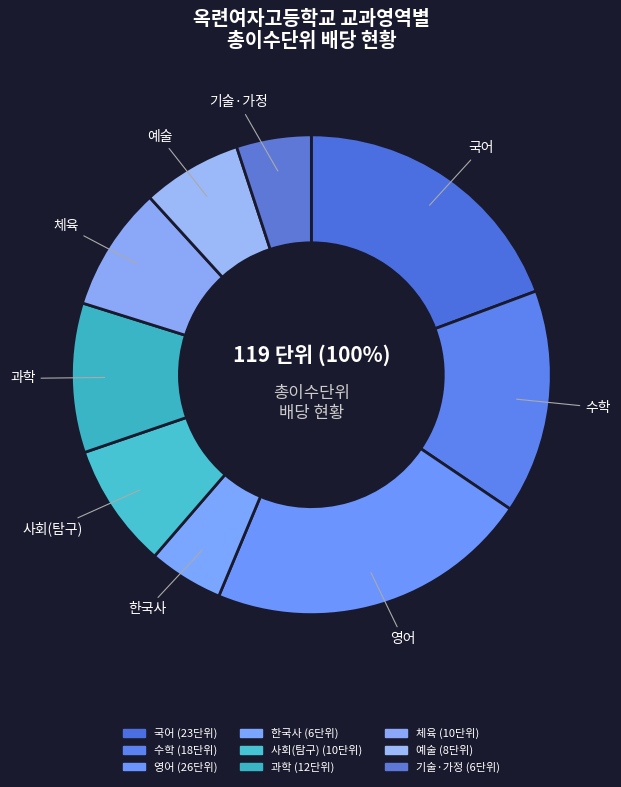

True or false: 예술 accounts for 18% of the total.

False